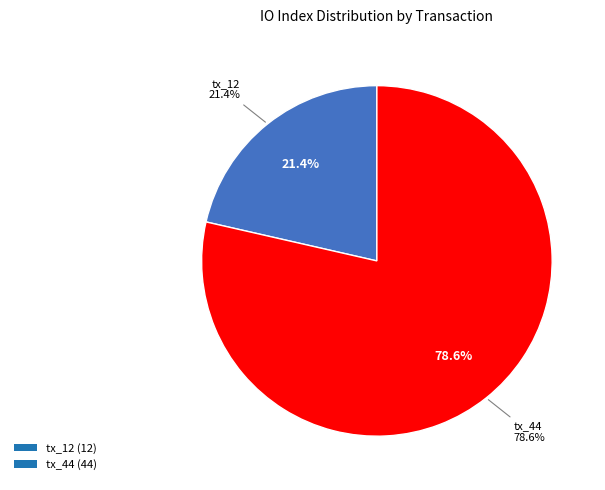

Which slice is the smallest?

tx_12